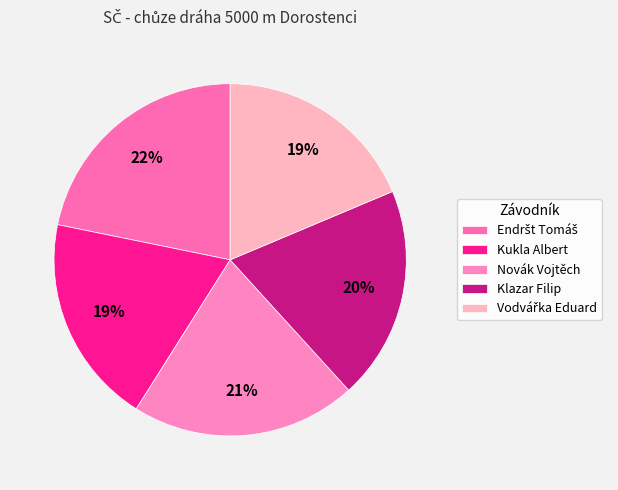

Which category has the smallest portion of the pie?

Vodvářka Eduard